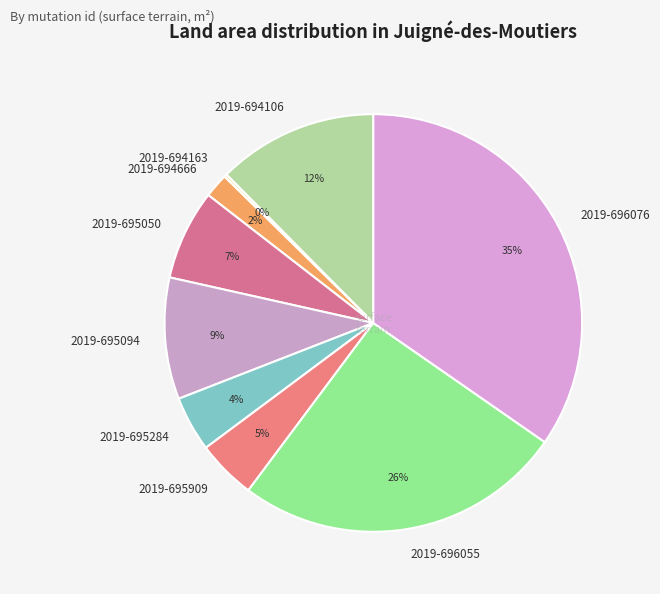

What is the largest slice in the pie chart?

2019-696076